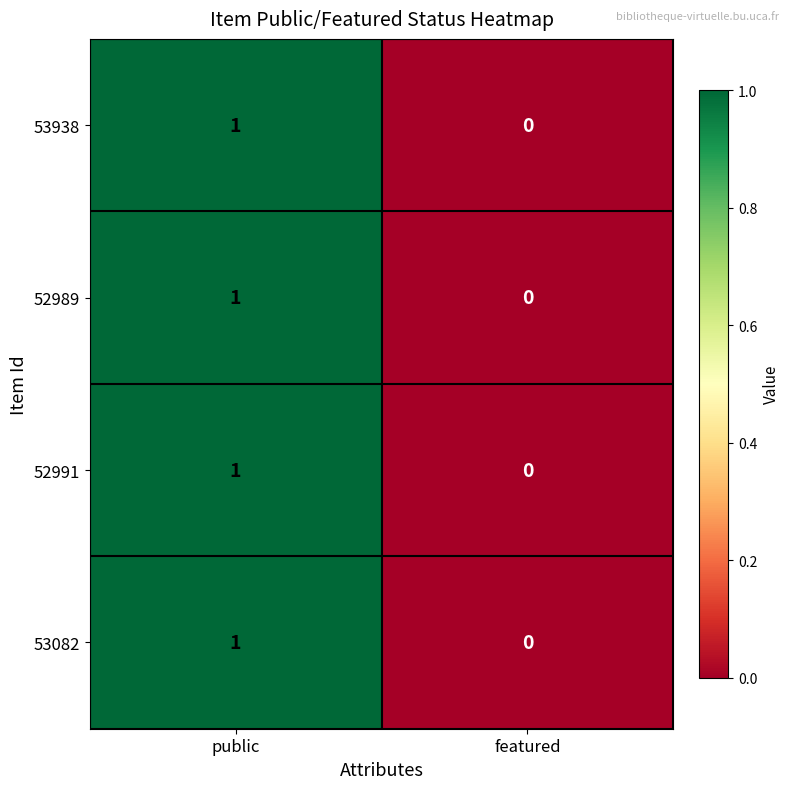

Reading left to right, list all the values displayed in this chart.

53938: 1	0
52989: 1	0
52991: 1	0
53082: 1	0